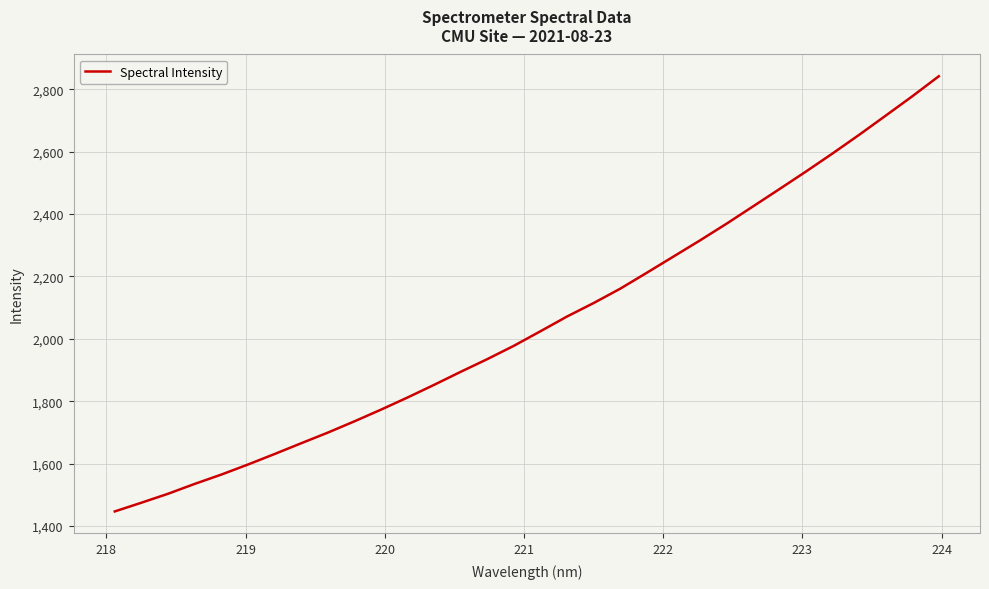

What is the difference between the maximum and minimum values?

1395.4